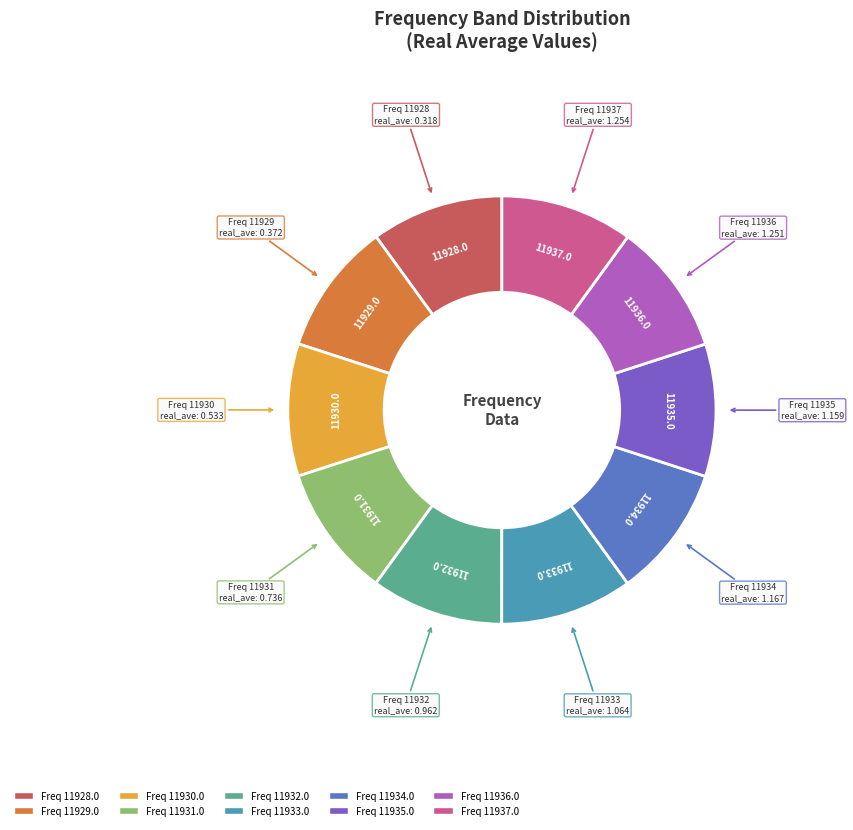

Is there a majority slice in this chart?

No